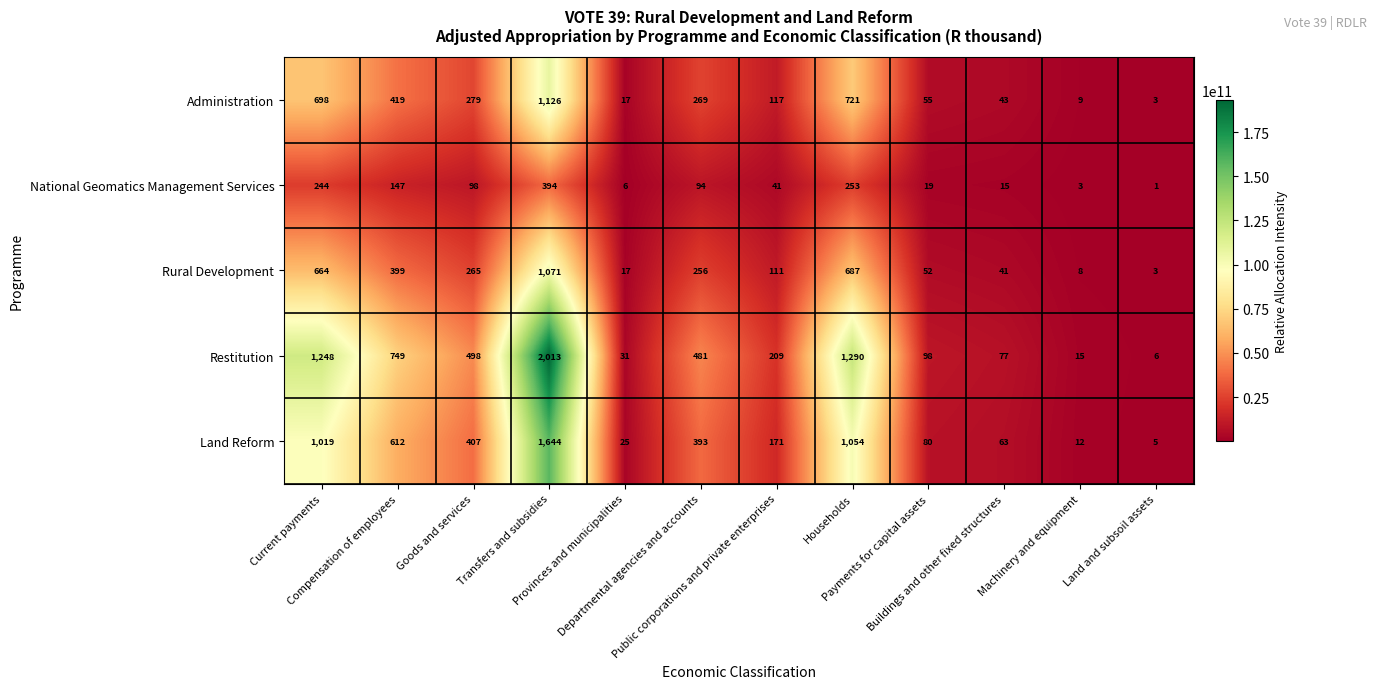

Which series has the largest total across all categories?

Restitution